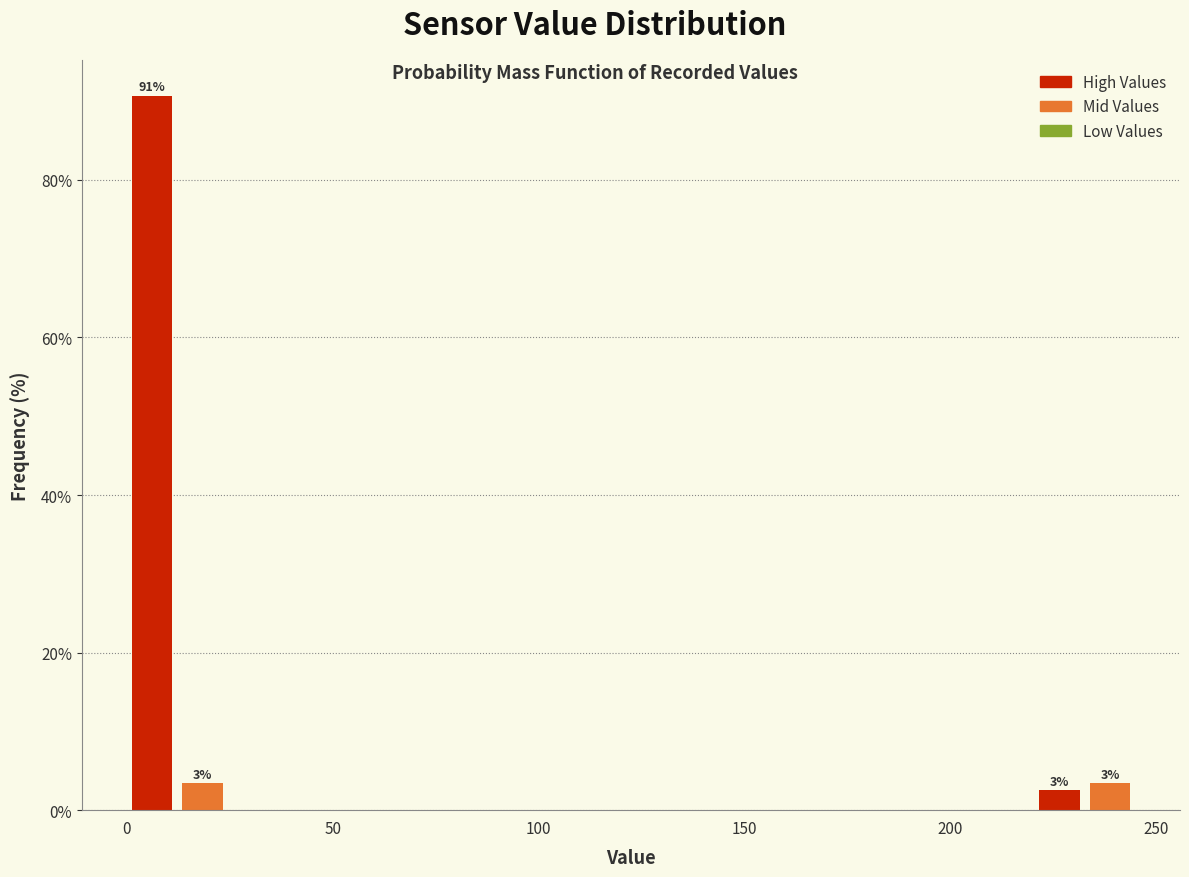

Read against the x-axis, roughly where is the centre of the tallest bar?

5